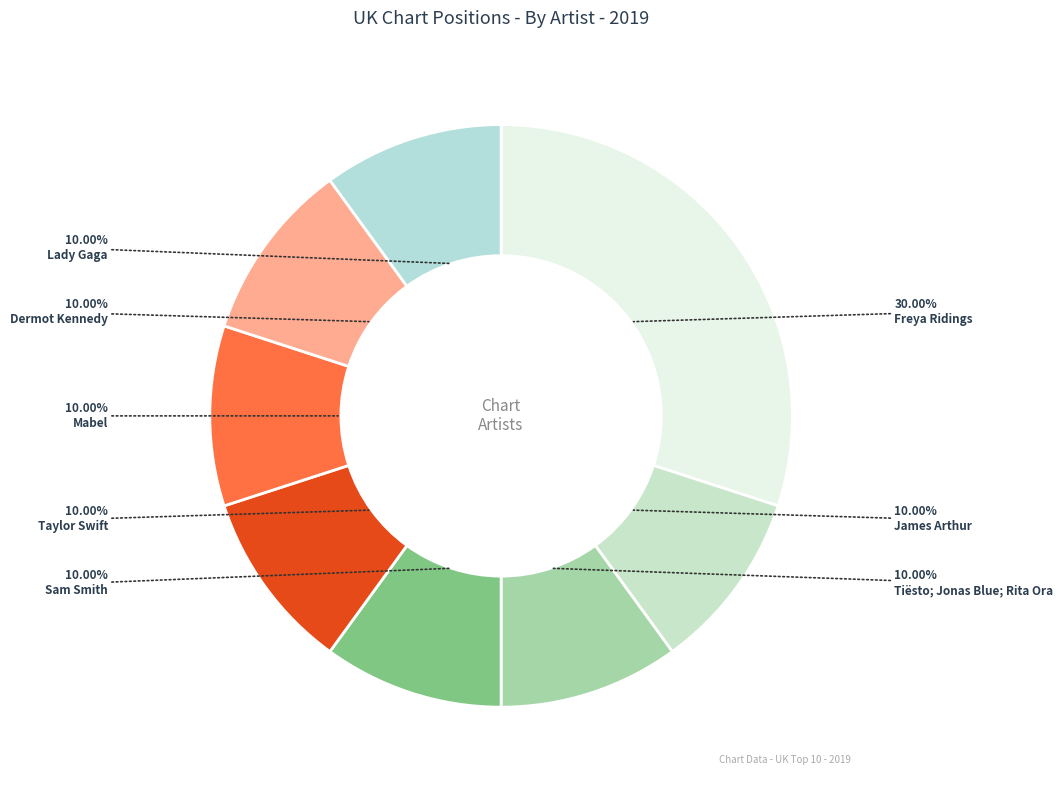

Count the number of slices in the pie.

8